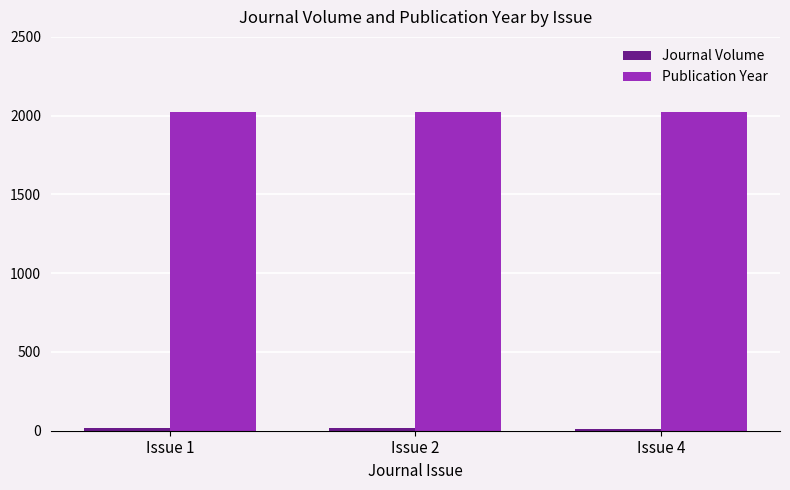

The value of Publication Year at Issue 2 is 3375. True or false?

False